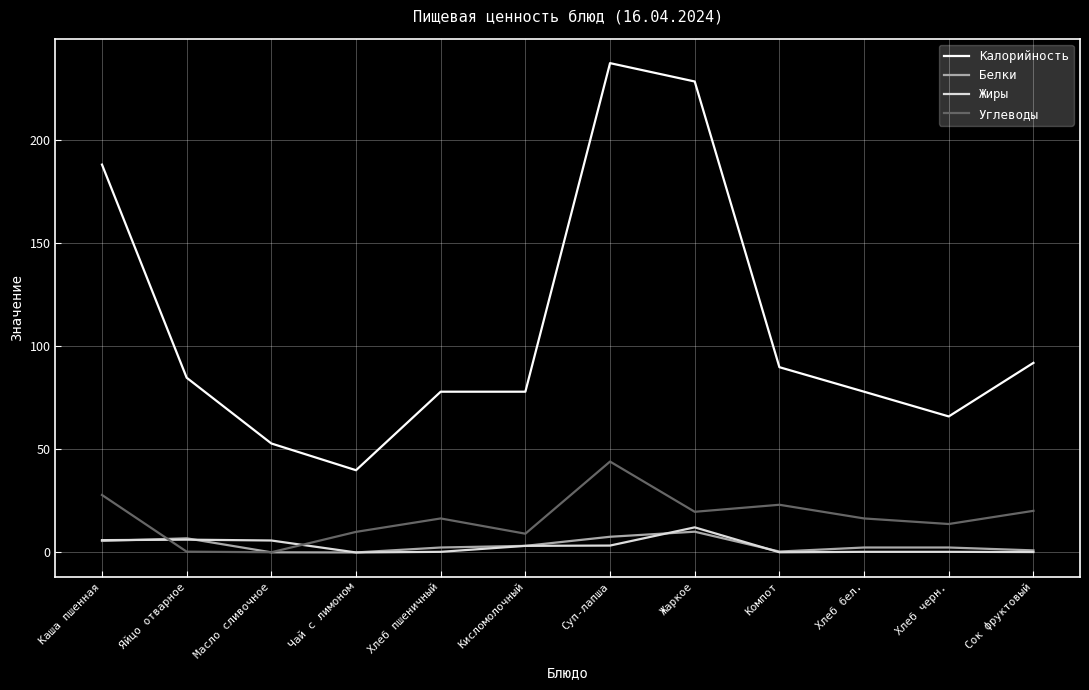

The value of Калорийность at Масло сливочное is 94.9. True or false?

False